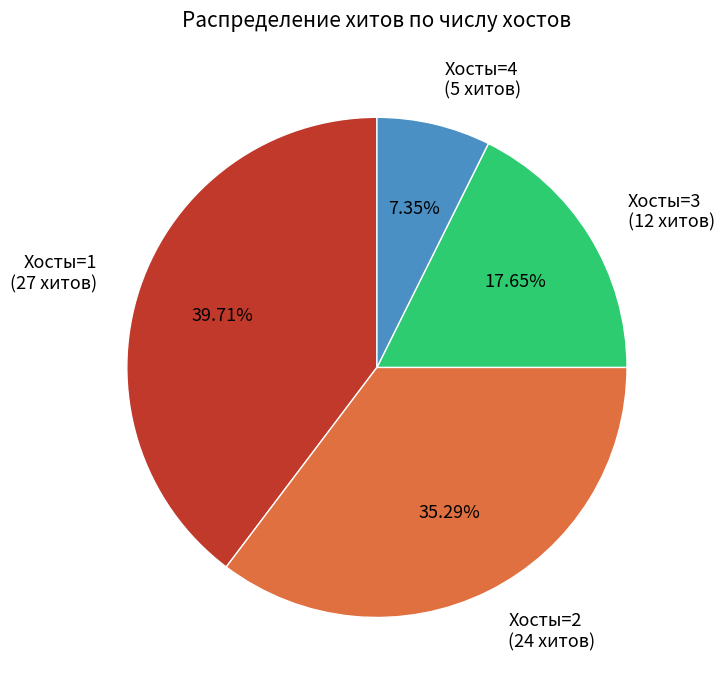

Which category has the smallest portion of the pie?

Хосты=4